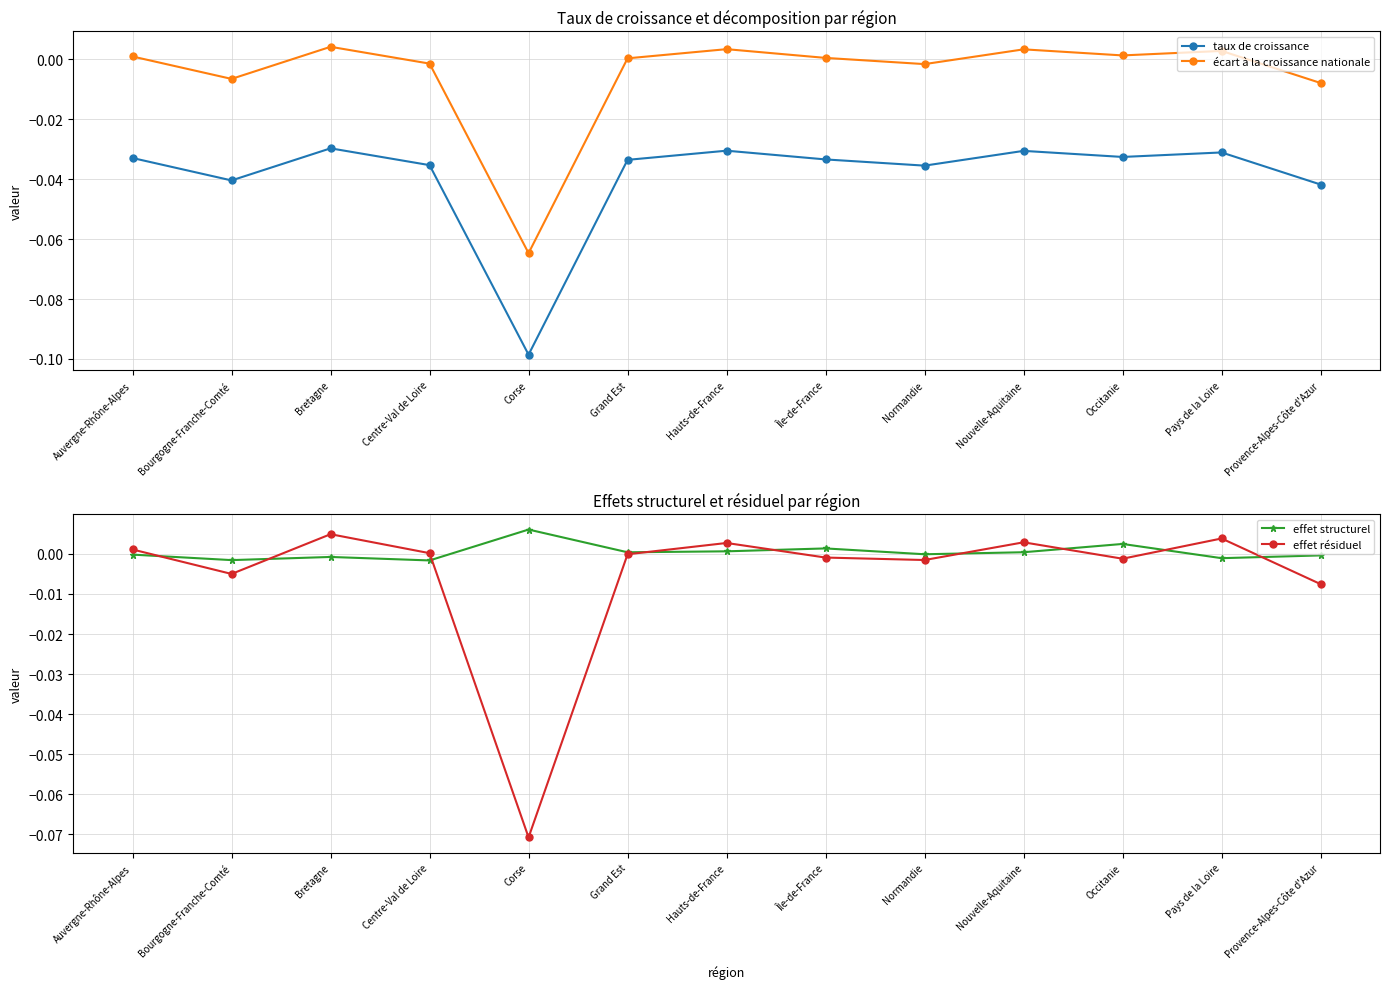

At Grand Est, list the series in order from largest to smallest.

effet structurel, écart à la croissance nationale, effet résiduel, taux de croissance